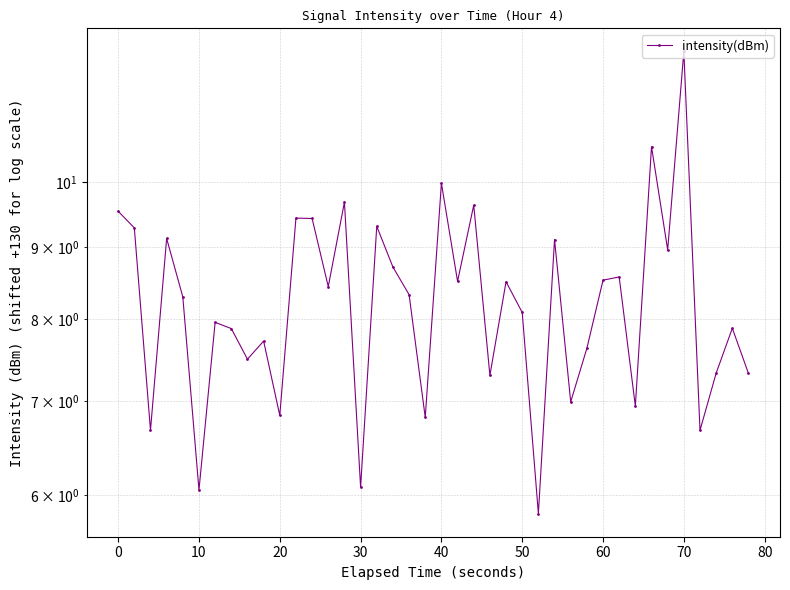

The value at 30 is 10.0. True or false?

False